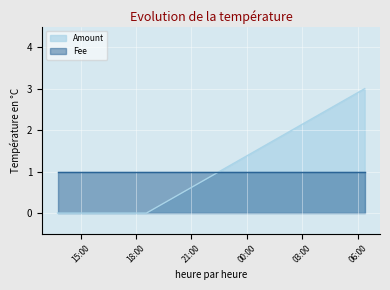

What position from the right is 2017-05-11 13:45:22?

4